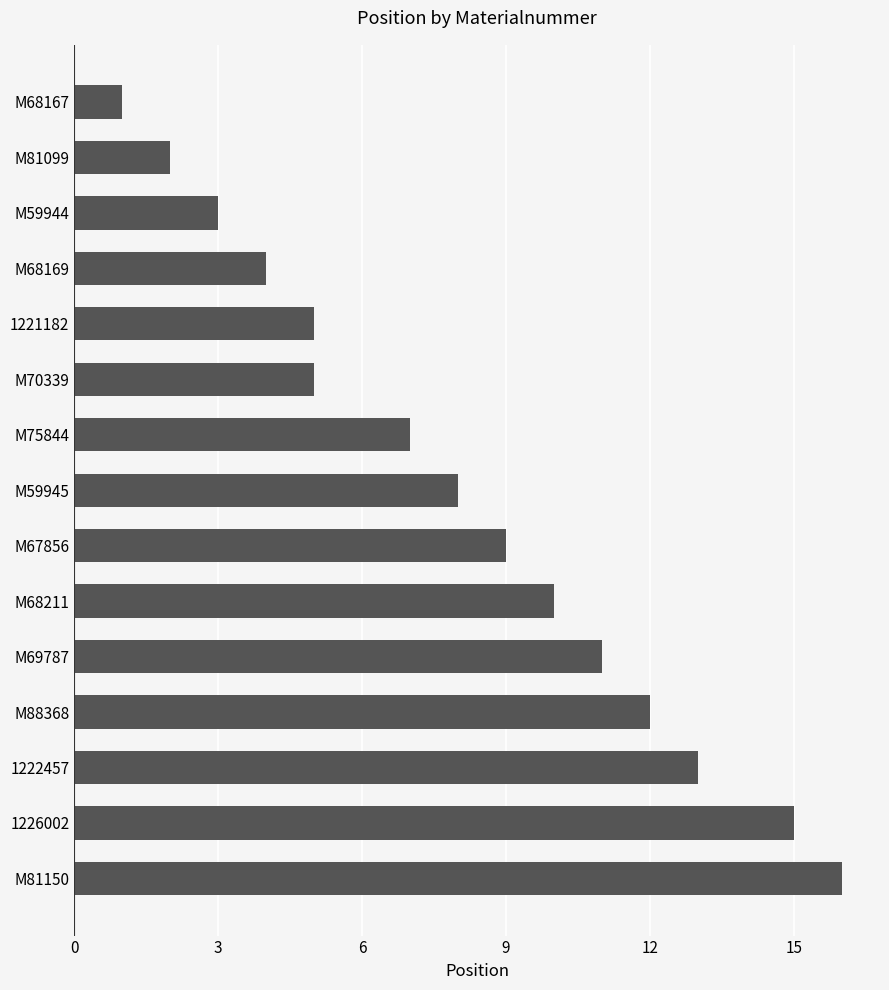

What is the difference between the second highest and second lowest values?

13